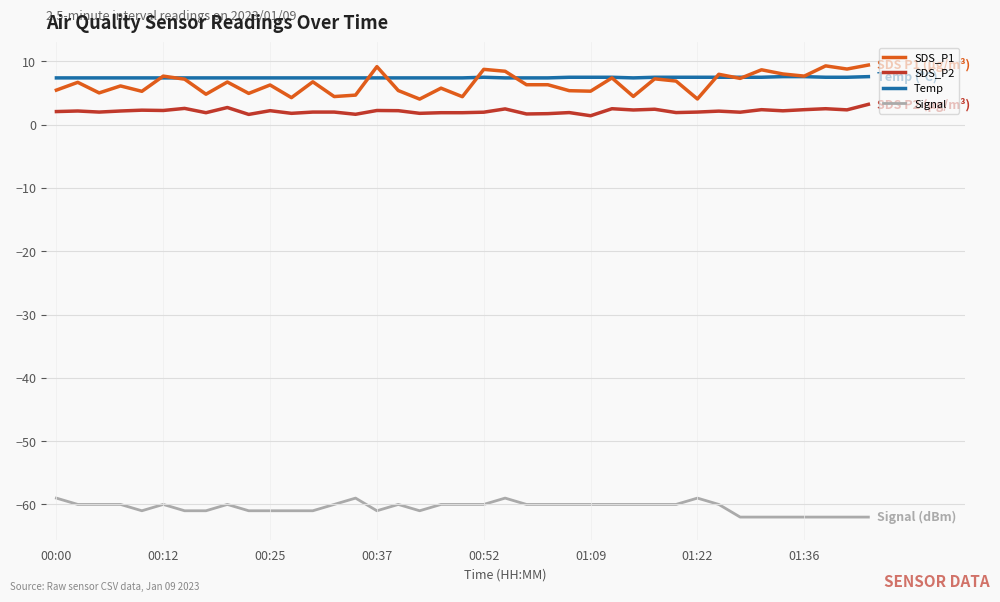

True or false: Signal and SDS_P2 intersect in this chart.

False